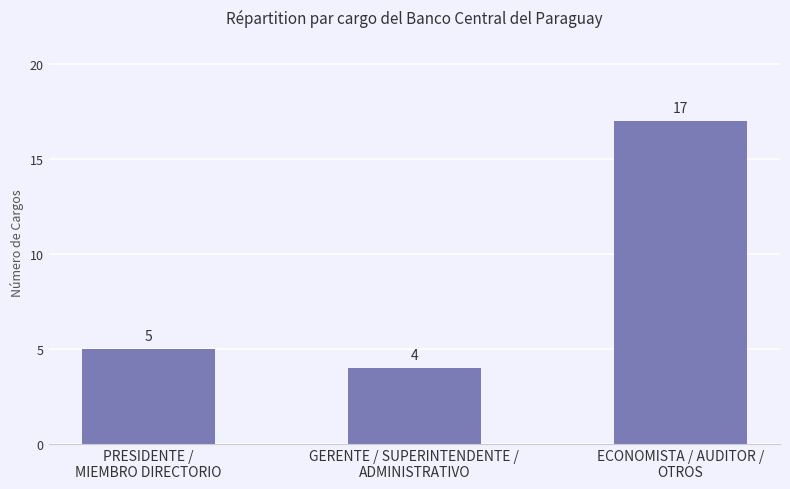

Read the value at PRESIDENTE /
MIEMBRO DIRECTORIO, to the nearest 5.

5